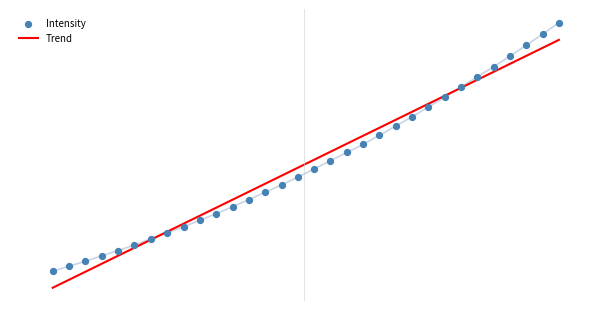

What are all the series names shown in the legend?

Trend, Intensity